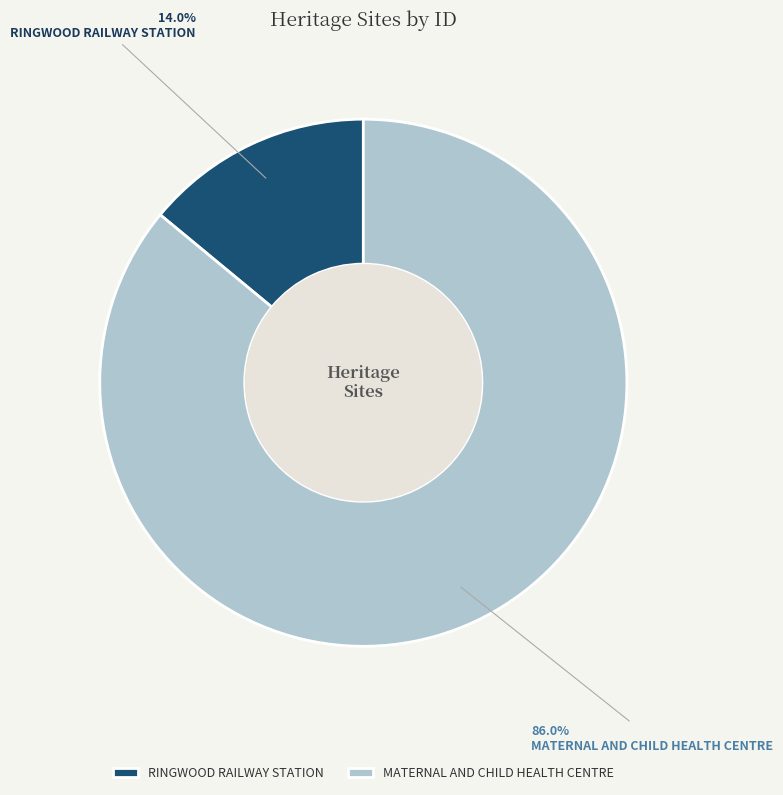

Combined, do MATERNAL AND CHILD HEALTH CENTRE and RINGWOOD RAILWAY STATION account for over 50%?

Yes